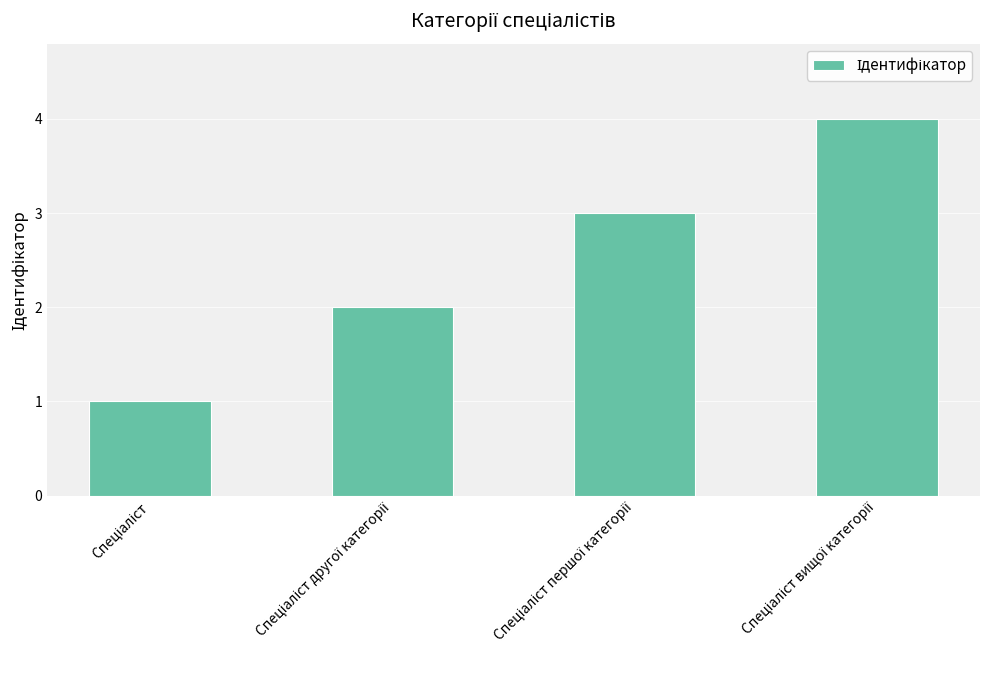

What is the sum of all values?

10